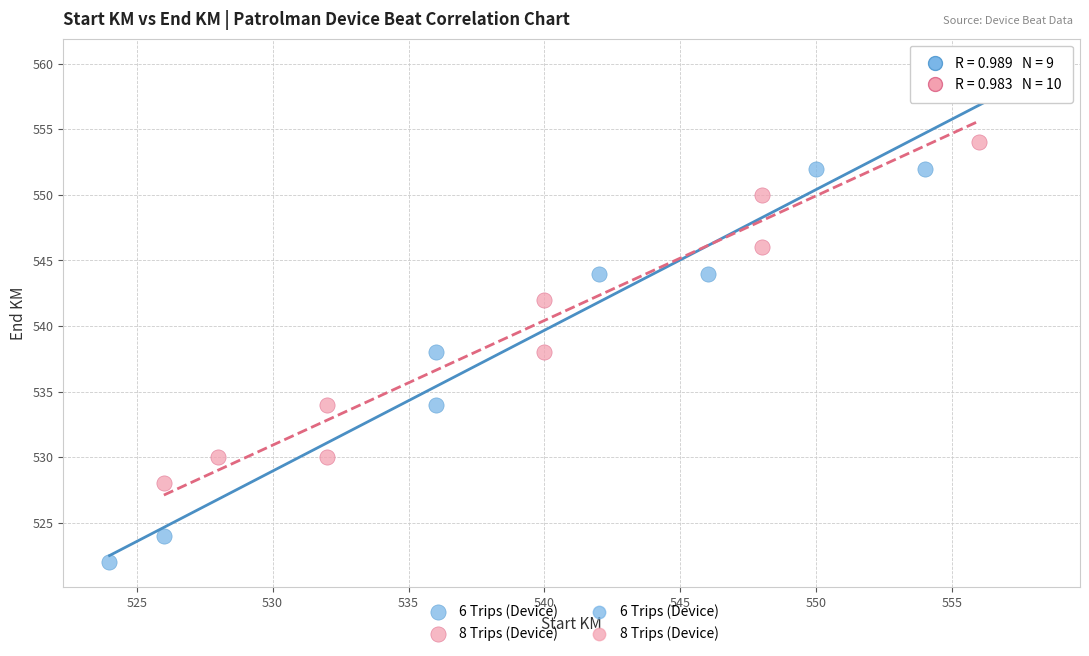

Which series contains the lowest Y value?

6 Trips (Device)